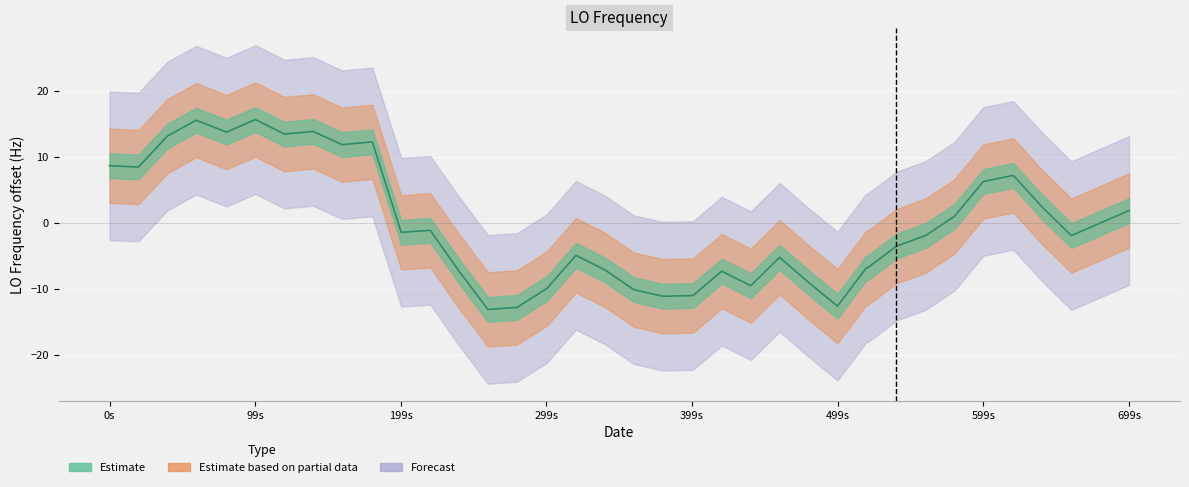

How many lines are shown in the chart?

1